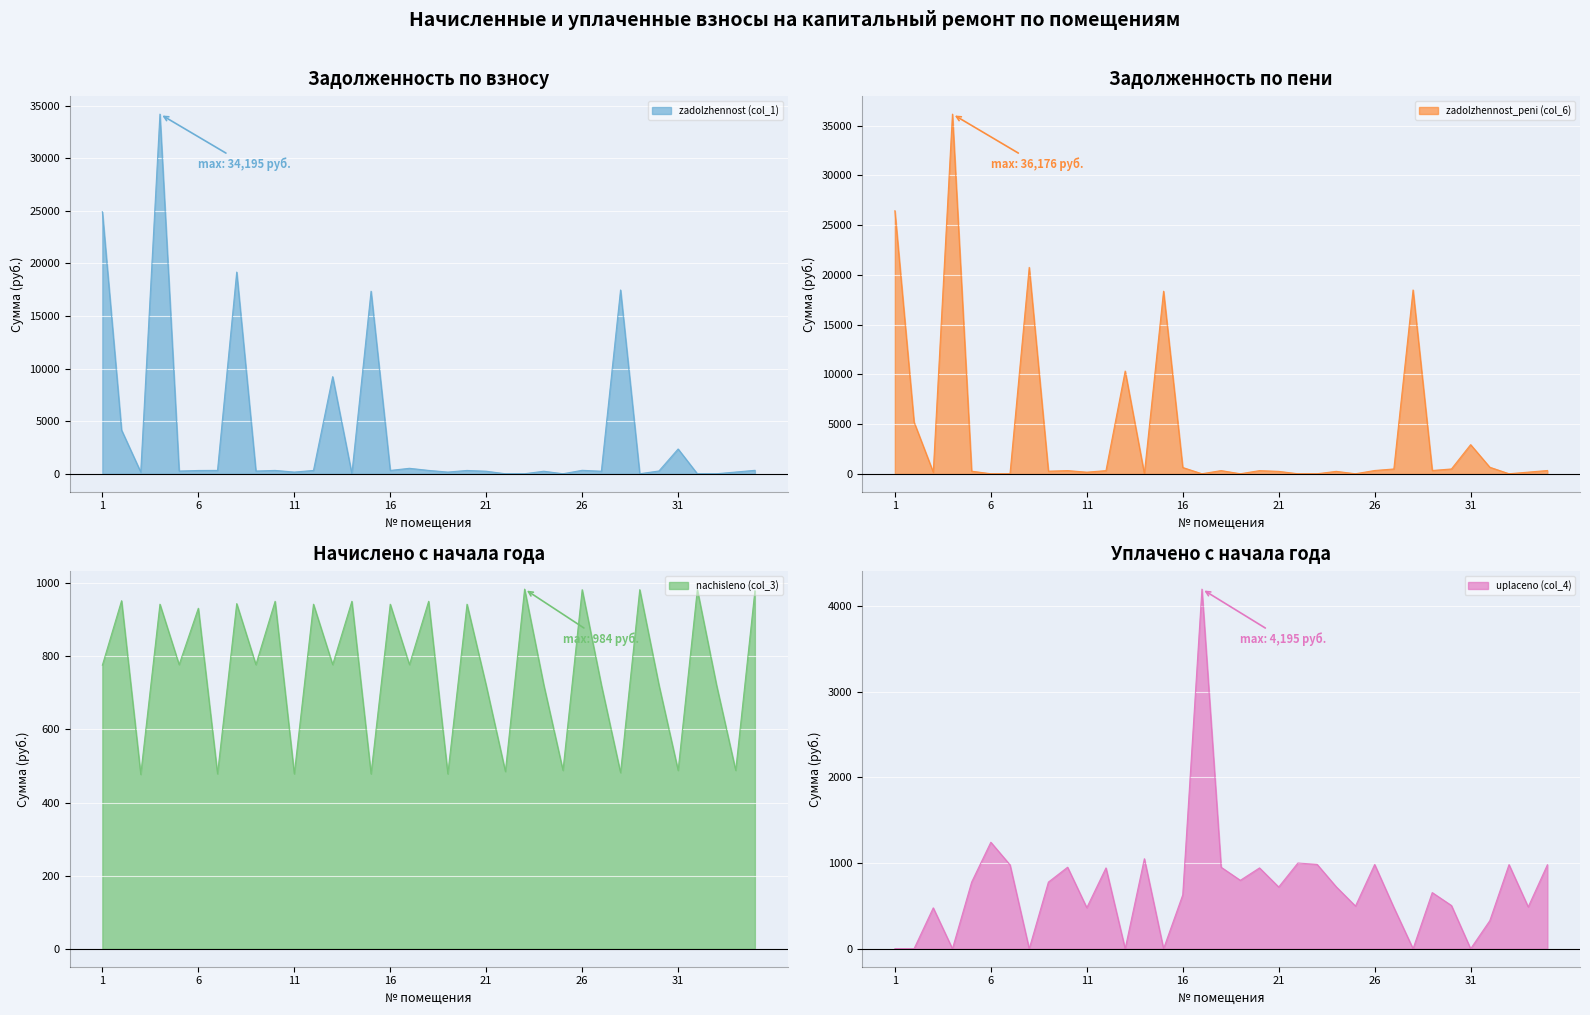

Which category has the highest value across all series?

4